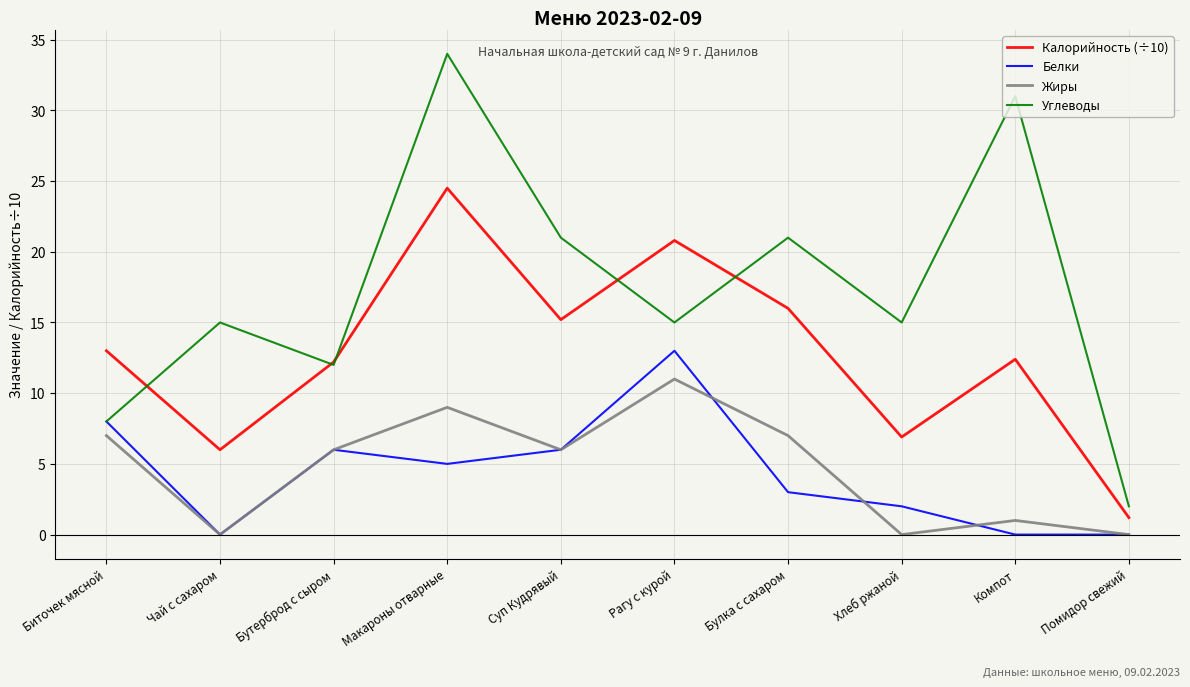

What is the average value of the Калорийность (÷10) series?

12.8